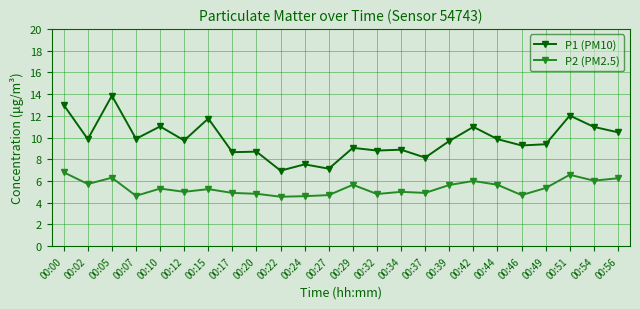

True or false: P2 (PM2.5) and P1 (PM10) intersect in this chart.

False